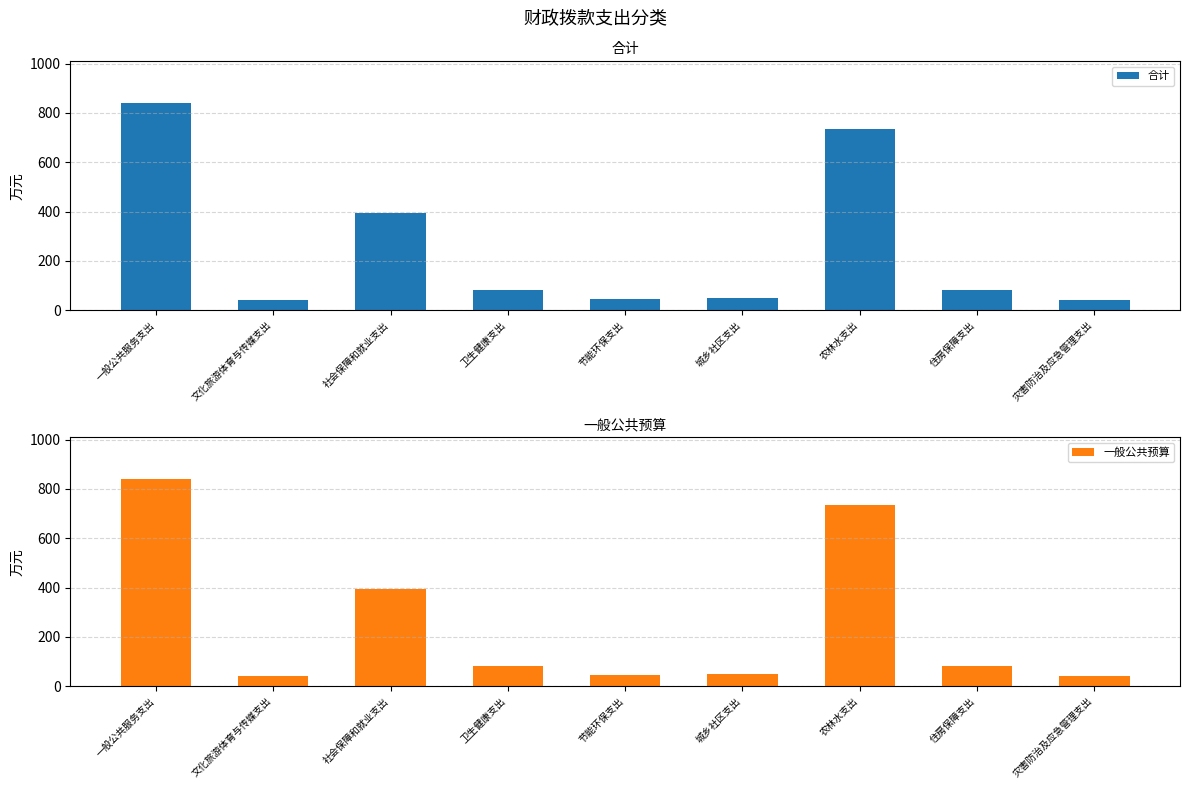

At which category is the sum across all series the highest?

一般公共服务支出